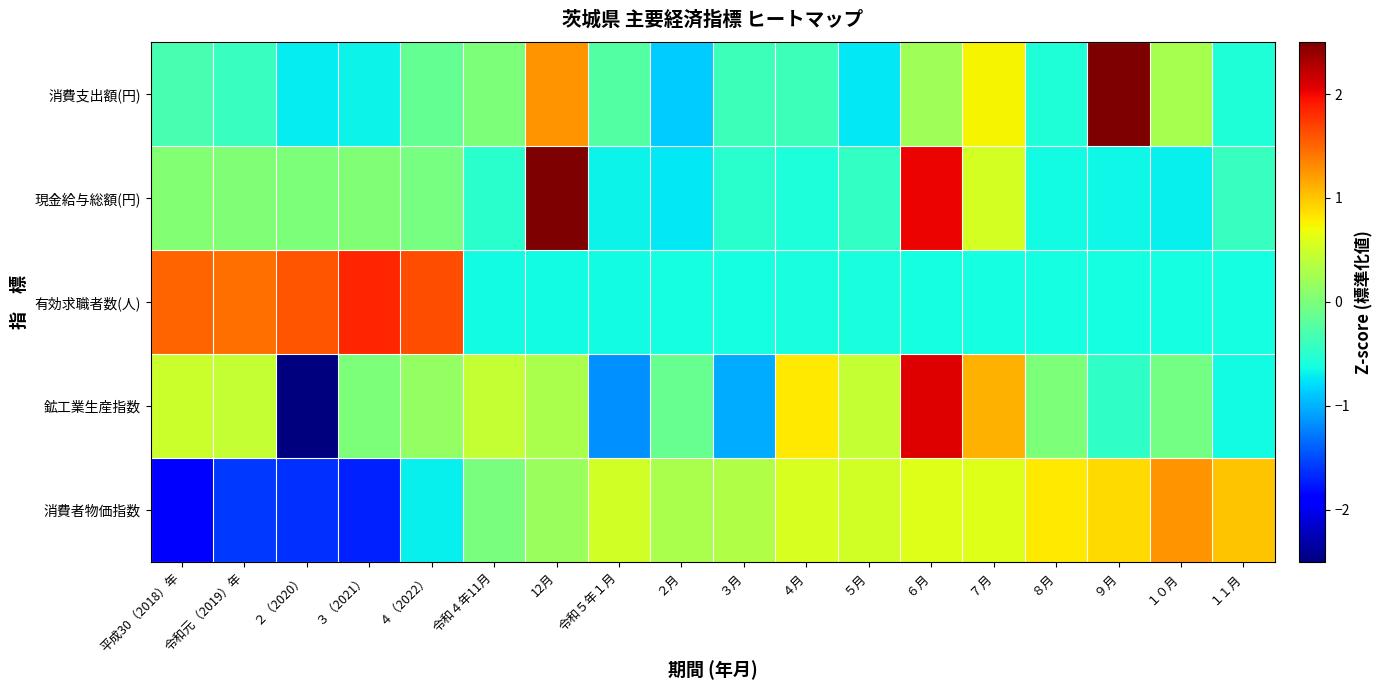

Rank the series at ５月 from lowest to highest value.

消費支出額(円), 有効求職者数(人), 現金給与総額(円), 鉱工業生産指数, 消費者物価指数